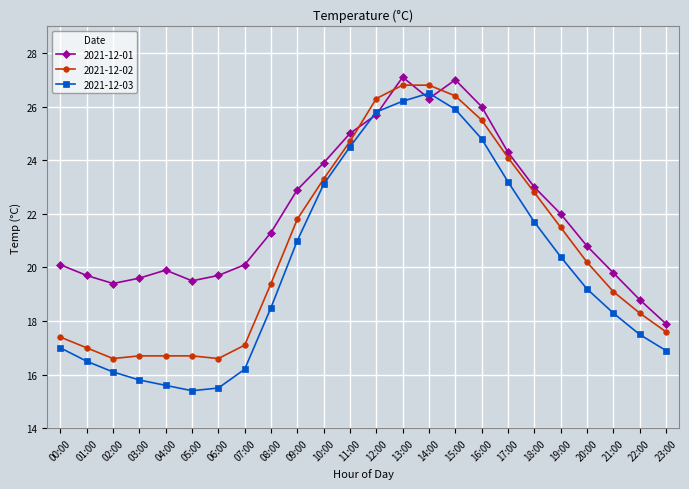

What is the value of the 2021-12-03 point at the 4th from the left?

15.8